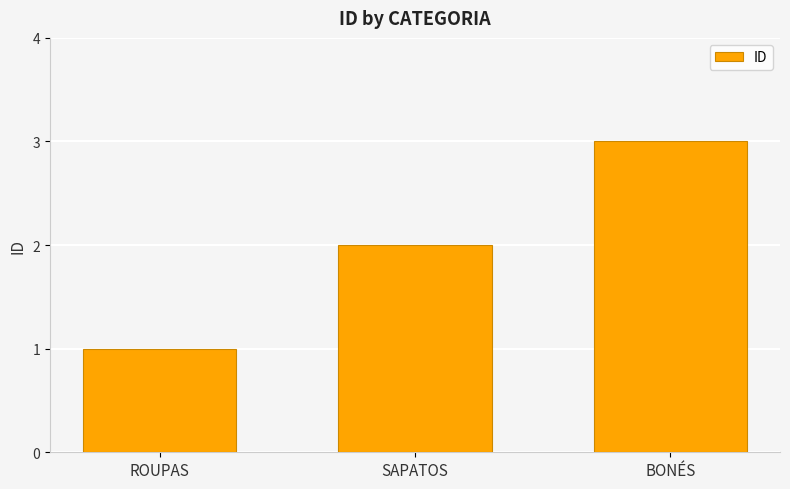

What is the smallest value displayed?

1